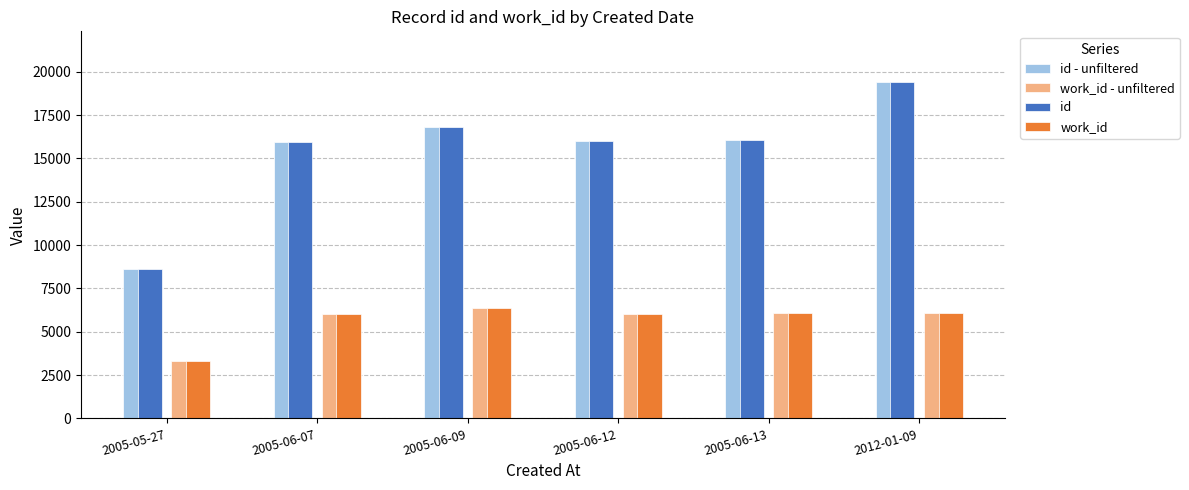

What is the spread (max minus min) of values at 2005-06-12?

9971